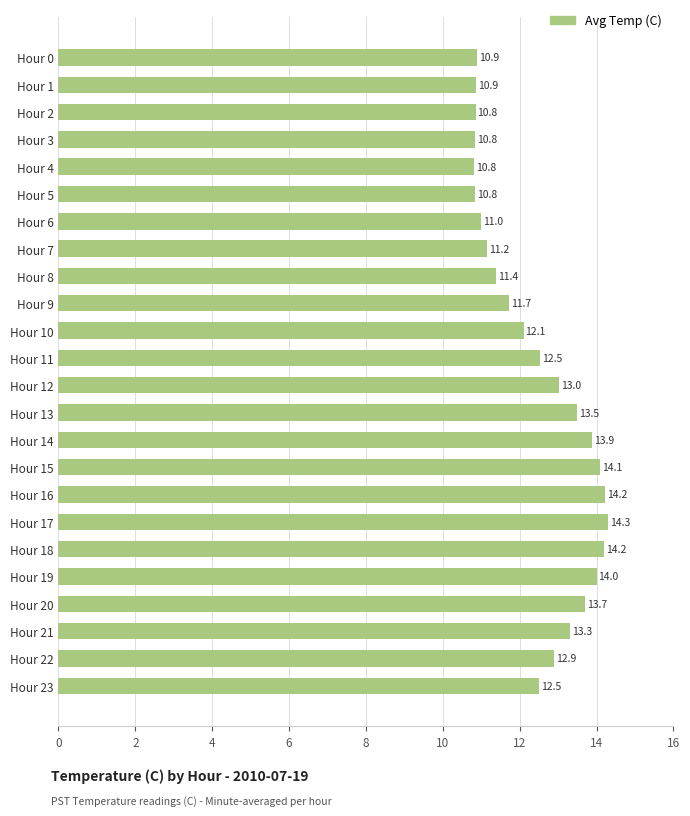

How many data points are above 12?

14